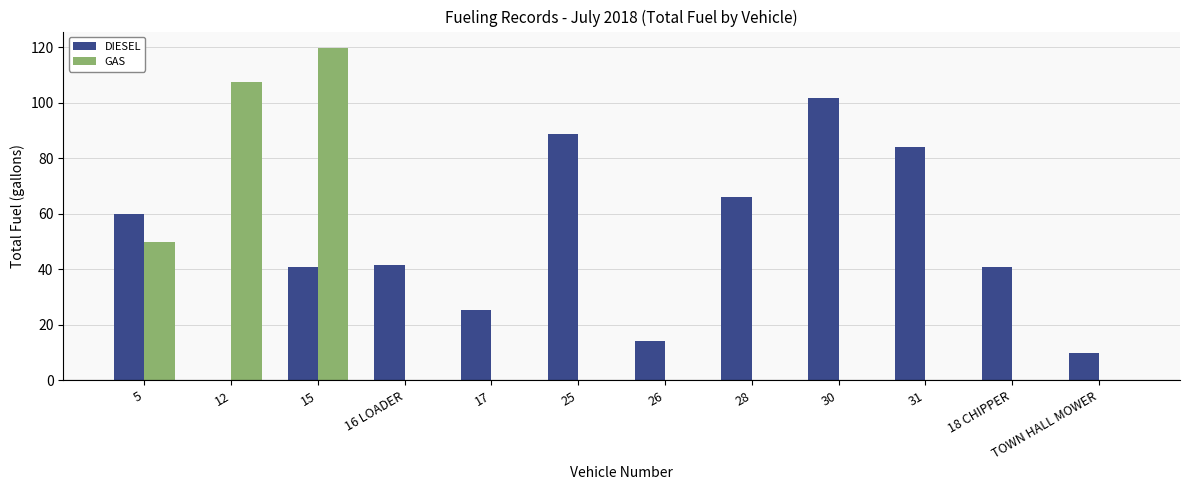

Between 28 and 18 CHIPPER, which series saw the biggest shift?

DIESEL